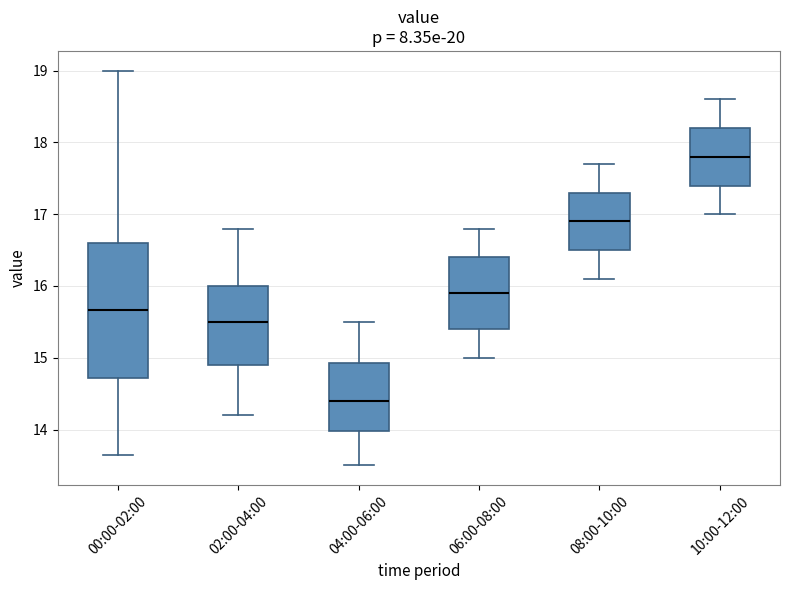

Reading left to right, transcribe this box plot: for each box, give where its median line is, the range the box spans, and where its two whiskers end, as read against the y-axis. The values are not printed on the chart, so give them approximately, as read against the axis.

00:00-02:00: median 15.7, box 14.7 to 16.6, whiskers 13.6 to 19.0
02:00-04:00: median 15.5, box 14.9 to 16.0, whiskers 14.2 to 16.8
04:00-06:00: median 14.4, box 14.0 to 14.9, whiskers 13.5 to 15.5
06:00-08:00: median 15.9, box 15.4 to 16.4, whiskers 15.0 to 16.8
08:00-10:00: median 16.9, box 16.5 to 17.3, whiskers 16.1 to 17.7
10:00-12:00: median 17.8, box 17.4 to 18.2, whiskers 17.0 to 18.6